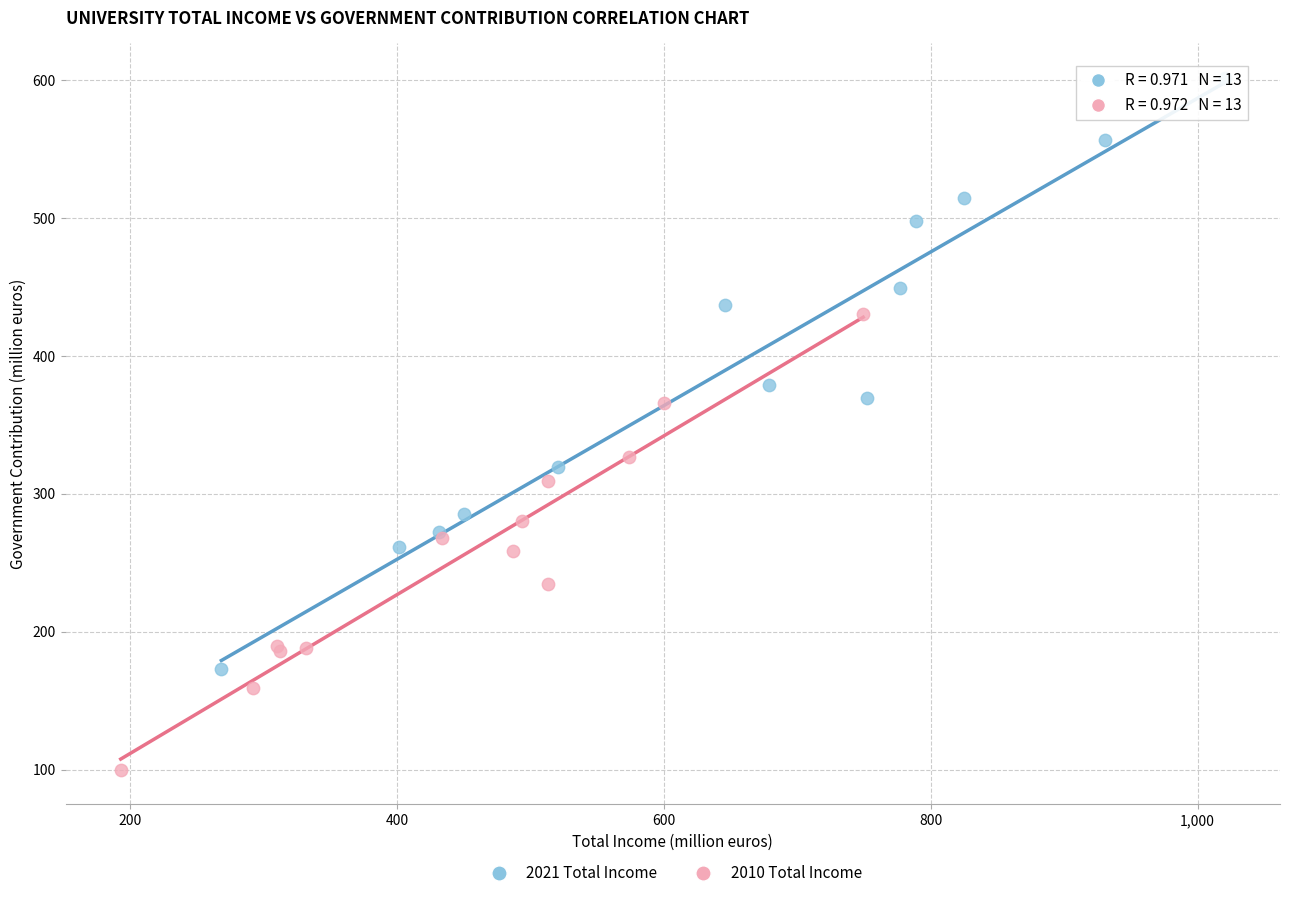

Which series has the widest spread of Y values?

2021 Total Income